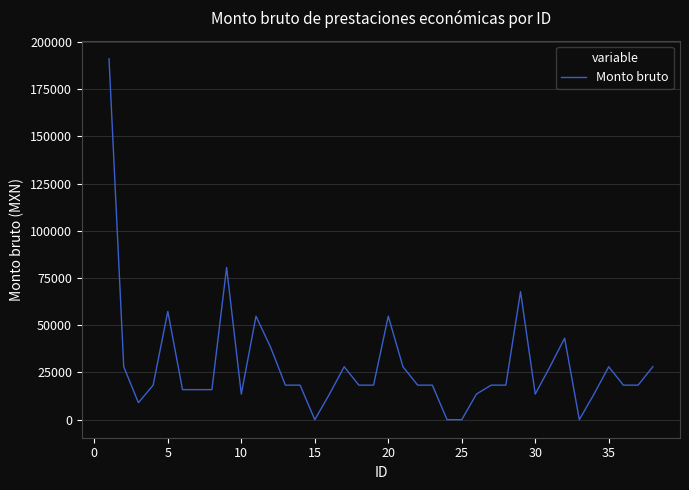

What is the greatest value displayed?

191142.8